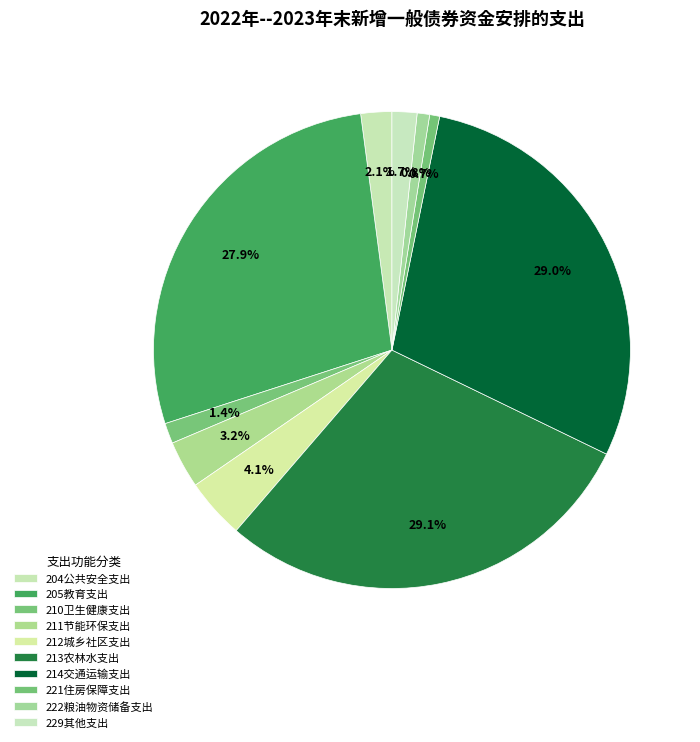

Between 212城乡社区支出 and 213农林水支出, which is larger?

213农林水支出